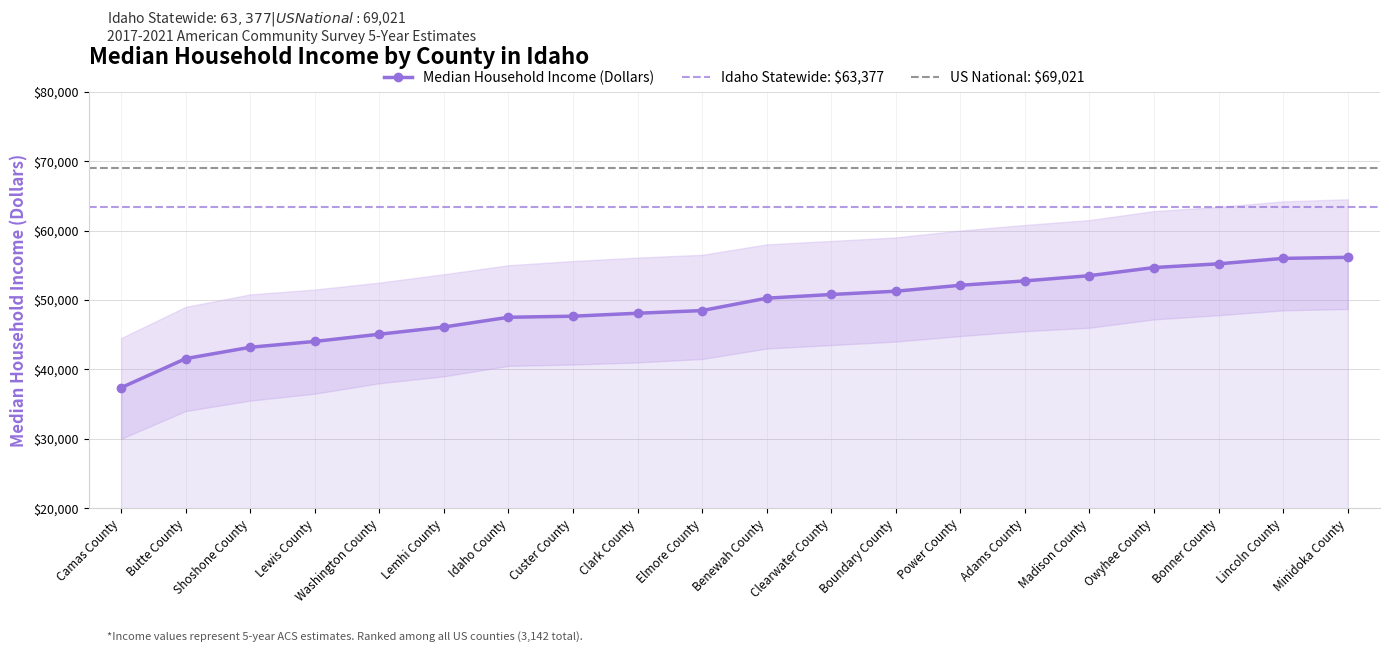

What is the minimum value shown in the chart?

37367